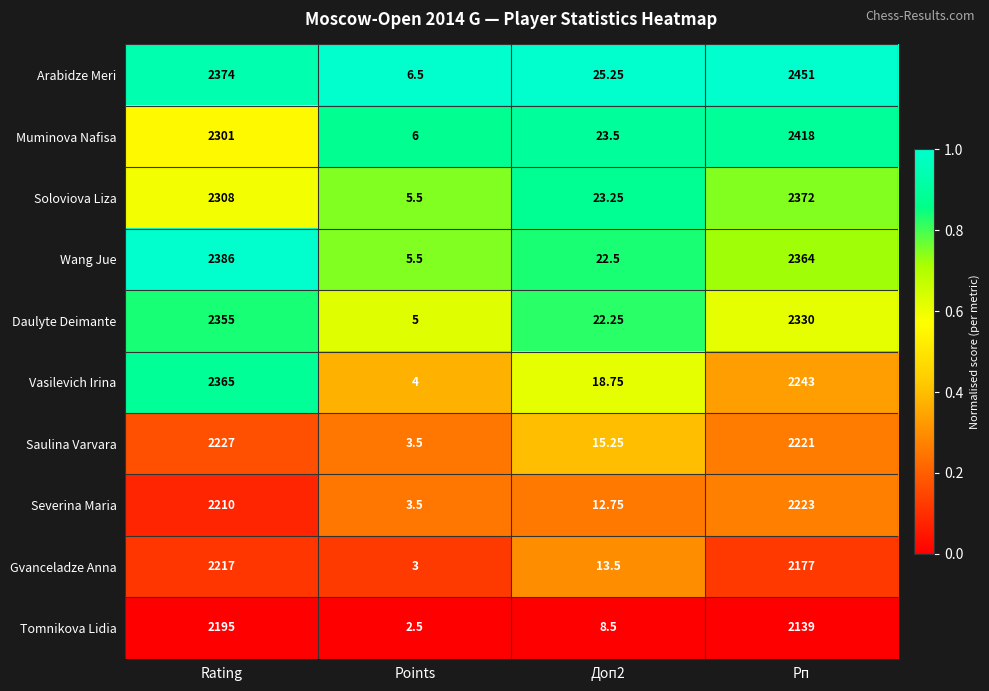

Where is Severina Maria nearest to the value 1113?

Rating